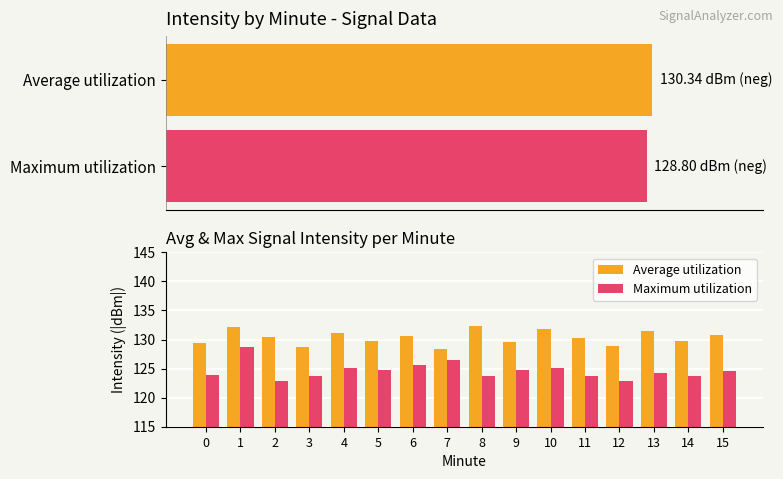

Does the chart contain stacked bars?

No